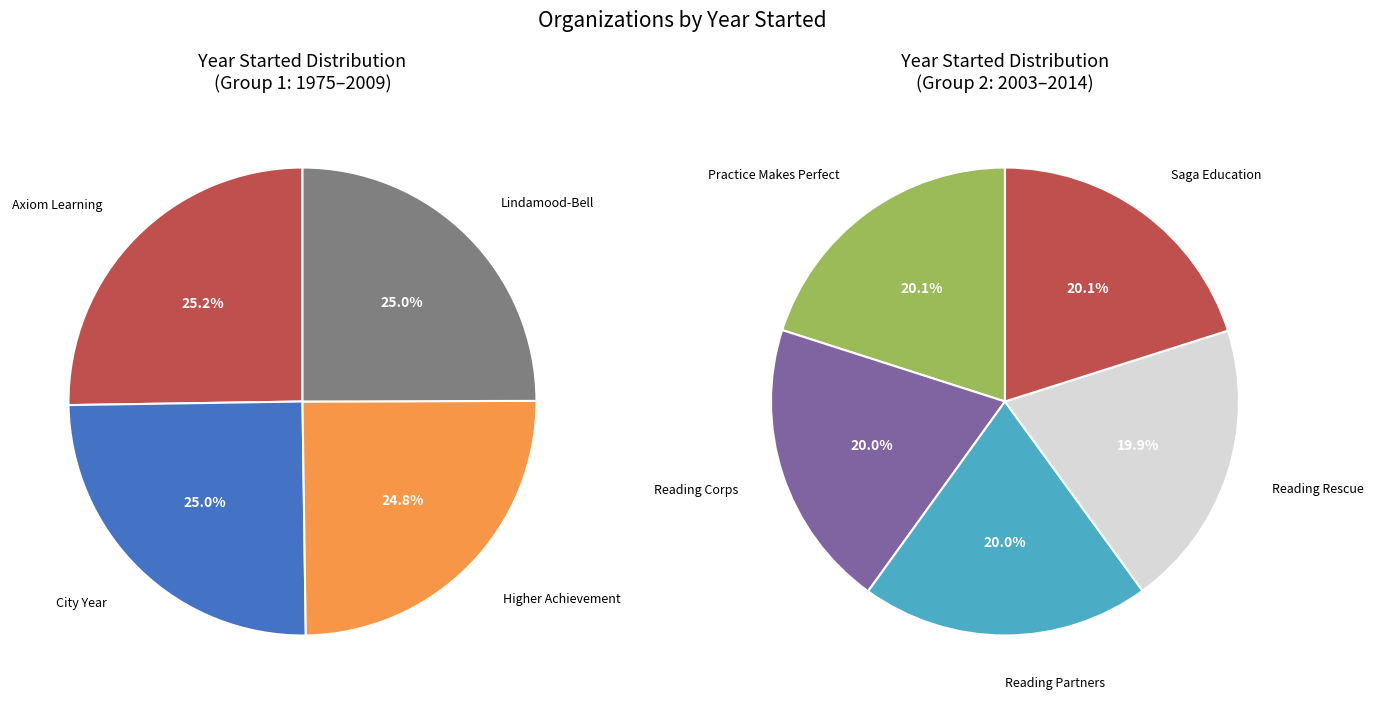

Does Practice Makes Perfect account for over 50% of the chart?

No